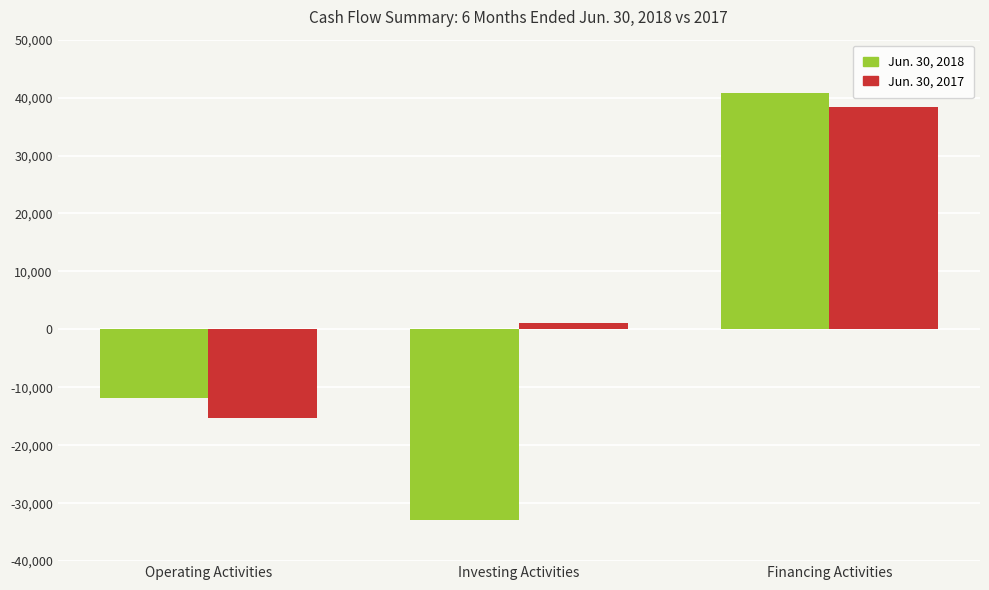

What is the maximum value shown in the chart?

40812